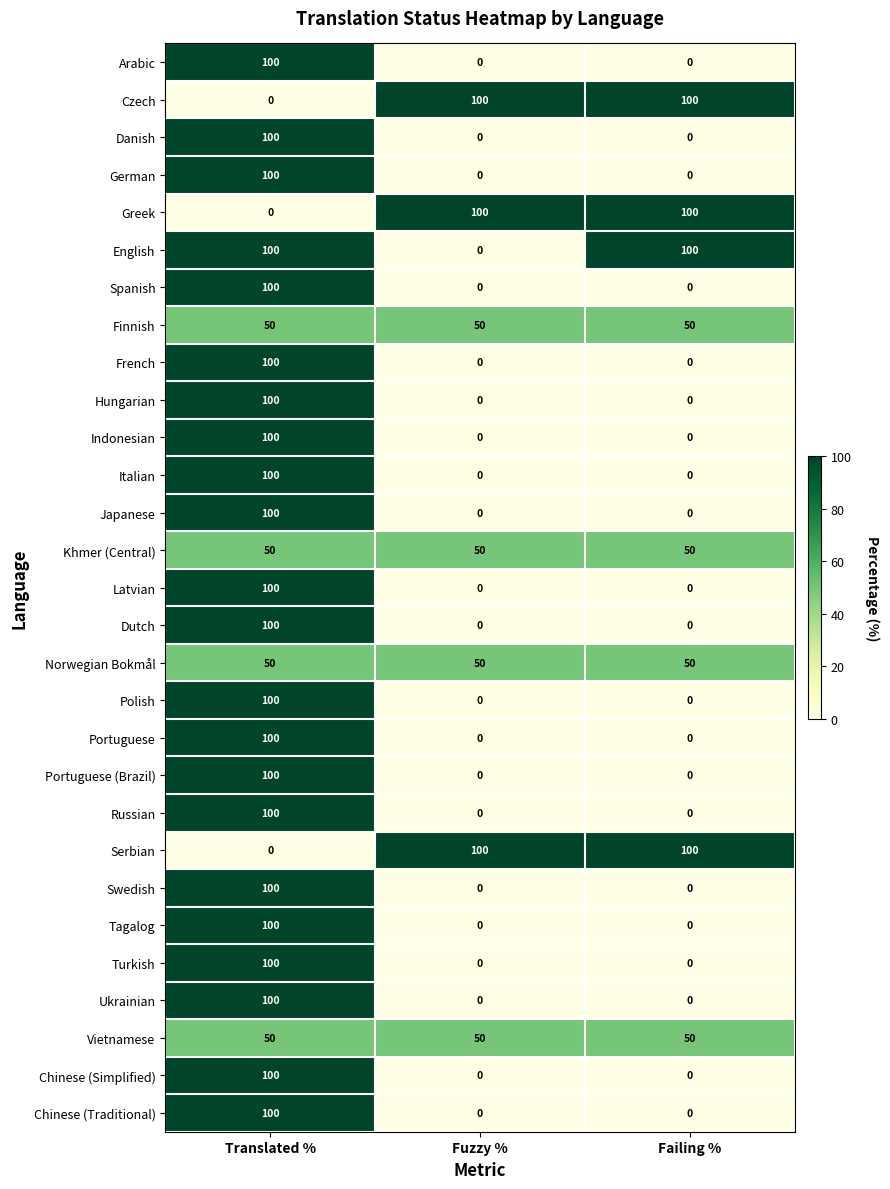

At which category is the sum across all series the highest?

Translated %